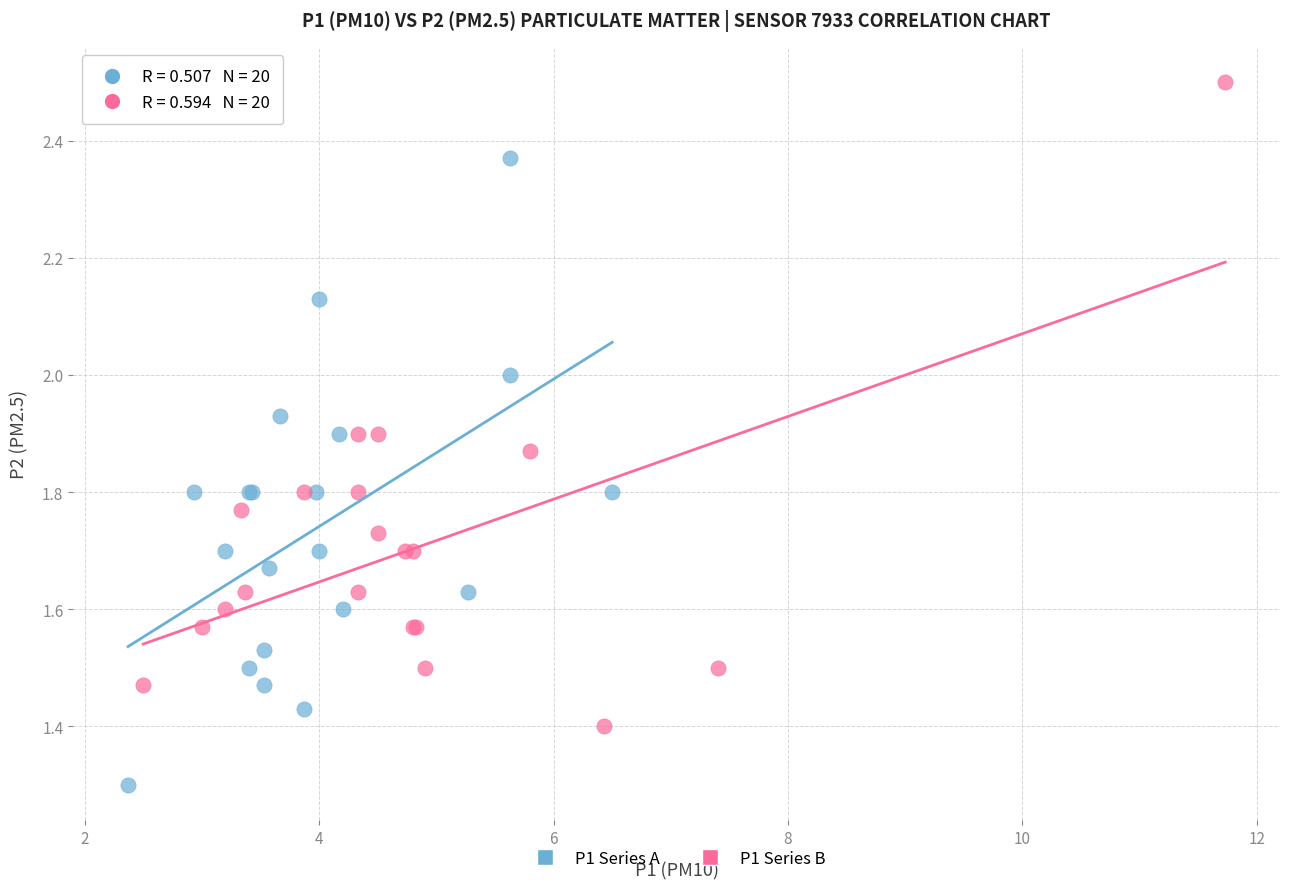

Which series reaches the minimum Y coordinate?

P1 Series A